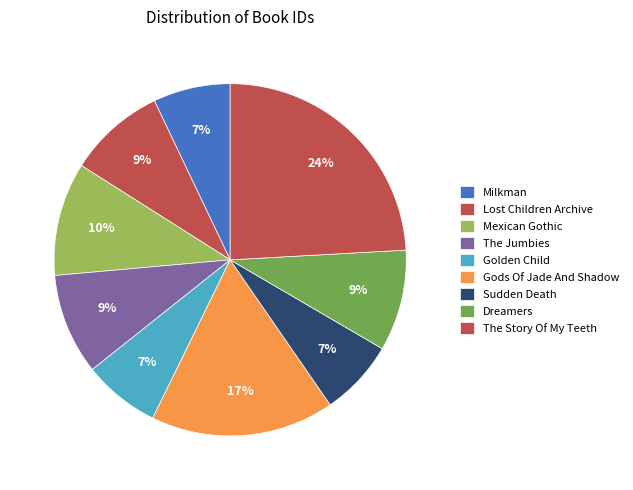

How many slices are in this pie chart?

9